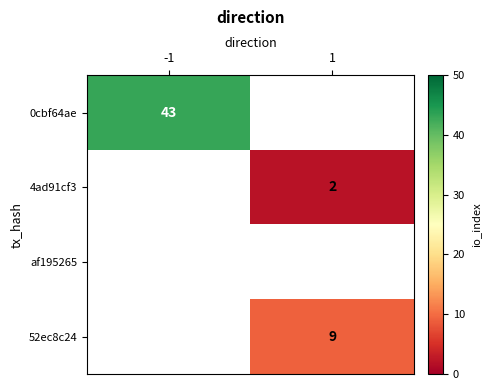

Which category has the lowest value across all series?

1